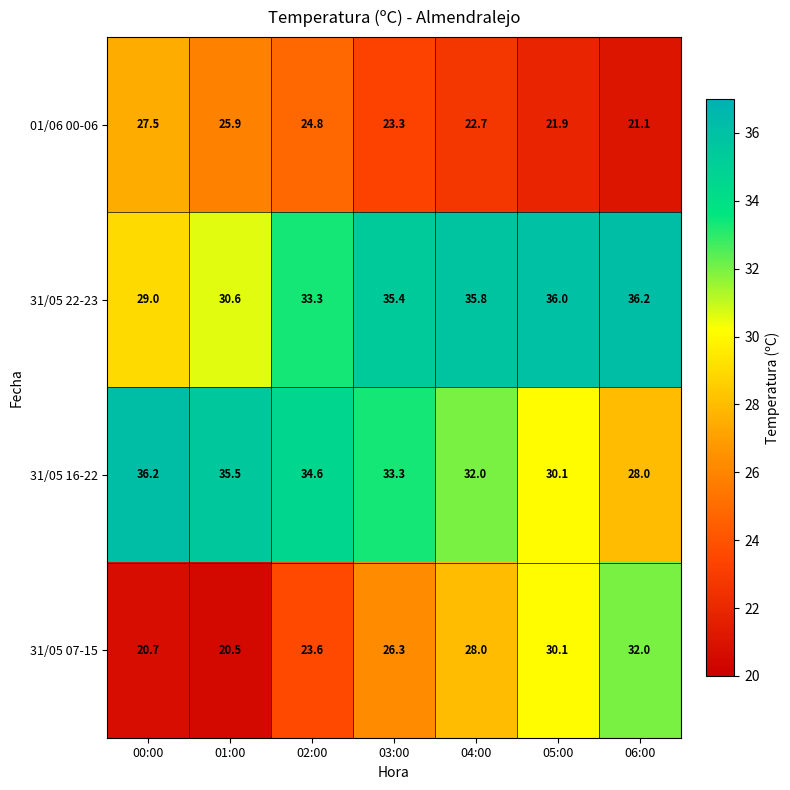

Which series has the largest range (max minus min)?

31/05 07-15